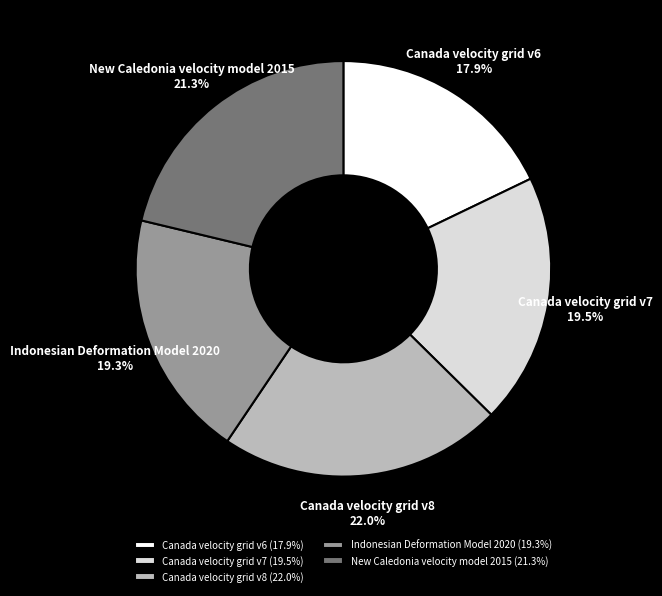

To the nearest percent, what is the difference between the largest and smallest slice percentages?

4%